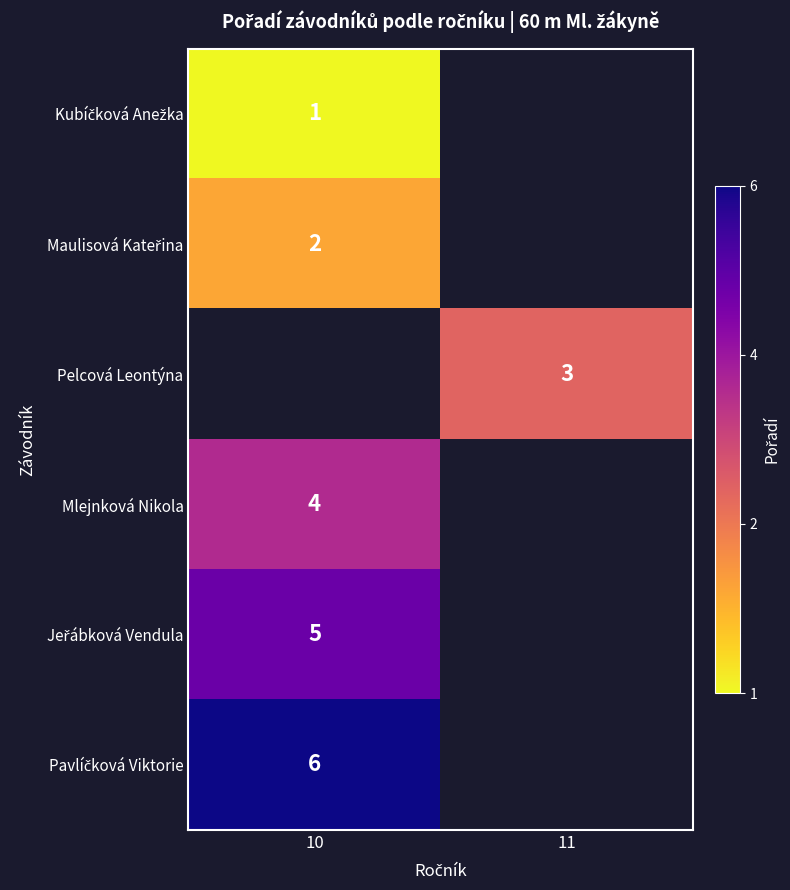

How many series are shown in this chart?

6